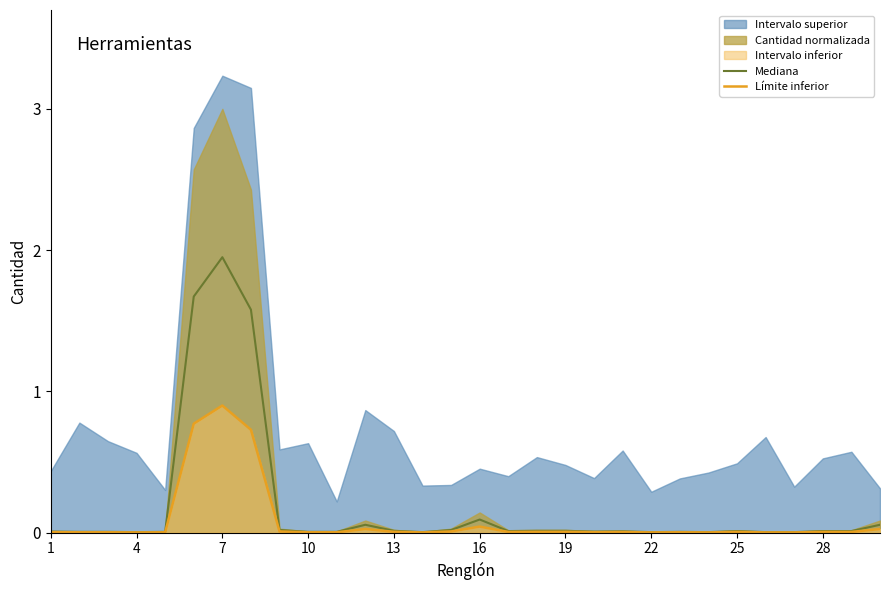

True or false: Mediana and Límite inferior cross at least once.

False